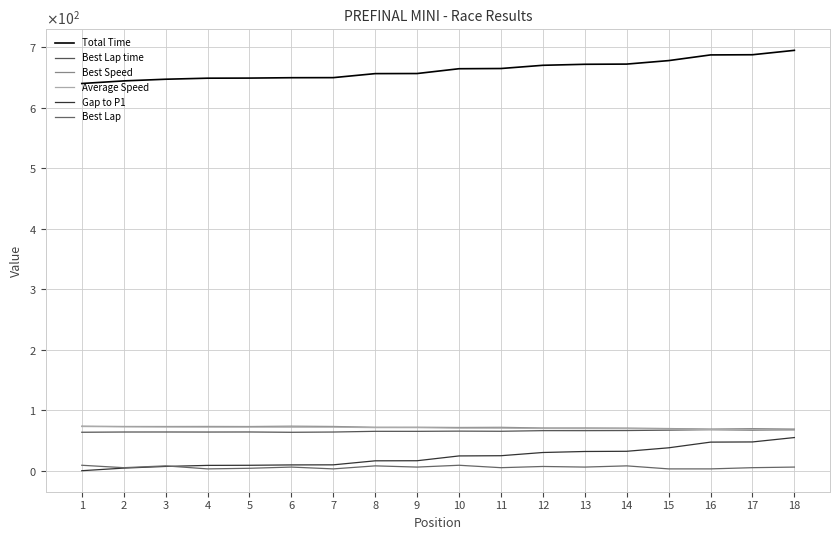

What is the maximum value for Best Speed?

73.6